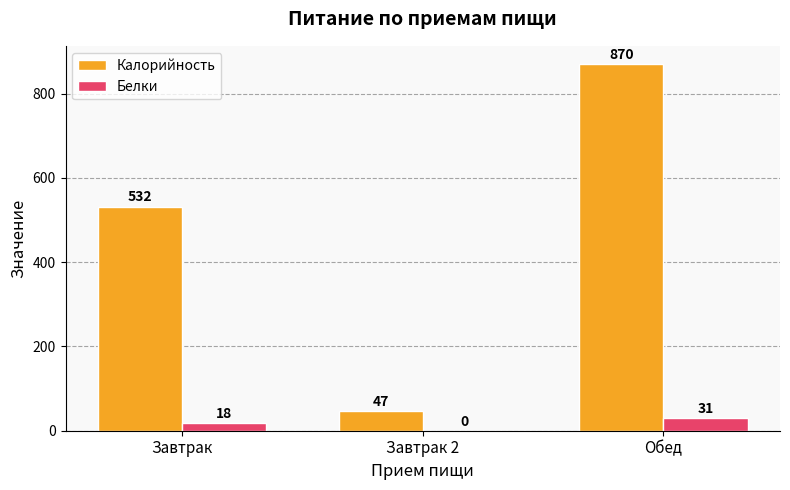

Does the chart contain stacked bars?

No